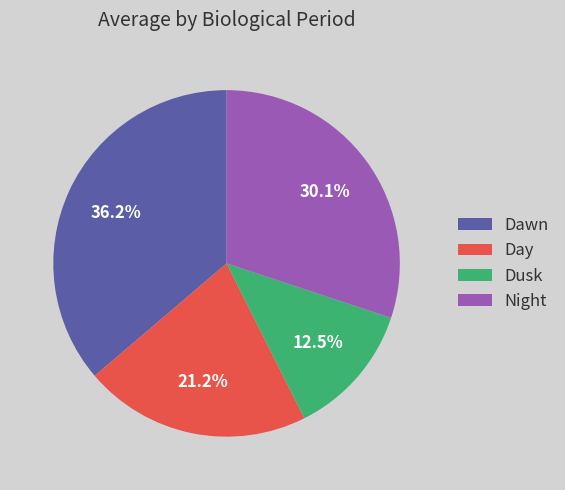

What percentage is NOT represented by Day?

78.8%